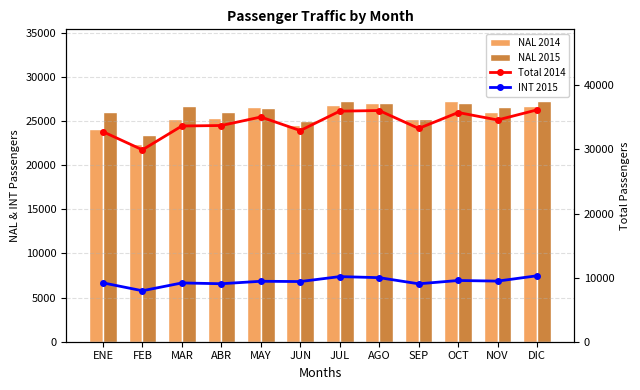

At how many categories does at least one series exceed 14988?

12